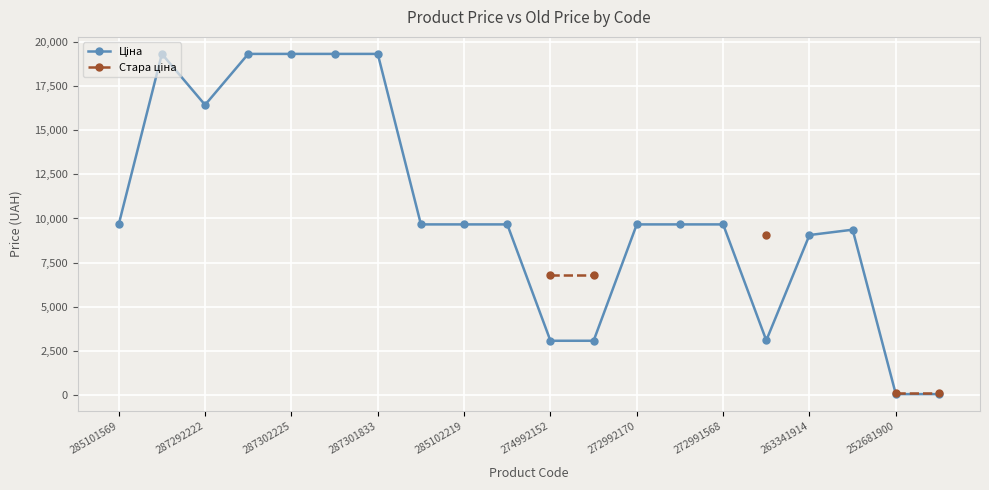

What is the difference between the Ціна values at 13 and 15?

6583.9